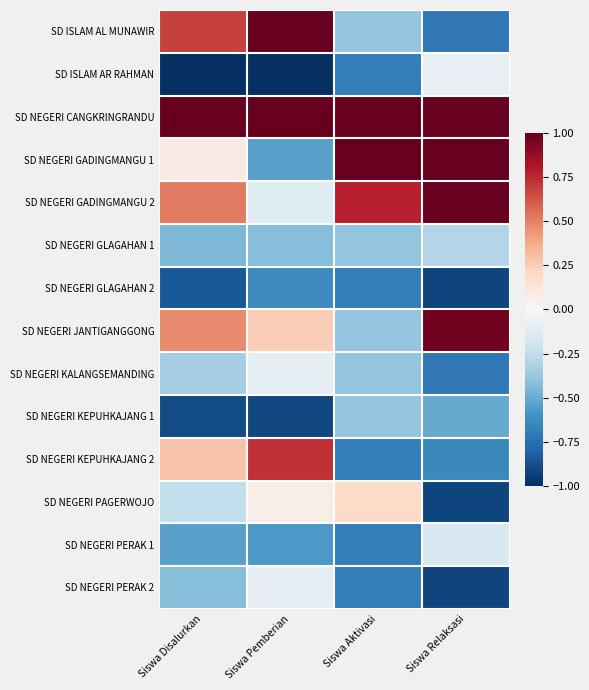

Rank the series at Siswa Disalurkan from highest to lowest value.

SD NEGERI CANGKRINGRANDU, SD ISLAM AL MUNAWIR, SD NEGERI GADINGMANGU 2, SD NEGERI JANTIGANGGONG, SD NEGERI KEPUHKAJANG 2, SD NEGERI GADINGMANGU 1, SD NEGERI PAGERWOJO, SD NEGERI KALANGSEMANDING, SD NEGERI PERAK 2, SD NEGERI GLAGAHAN 1, SD NEGERI PERAK 1, SD NEGERI GLAGAHAN 2, SD NEGERI KEPUHKAJANG 1, SD ISLAM AR RAHMAN